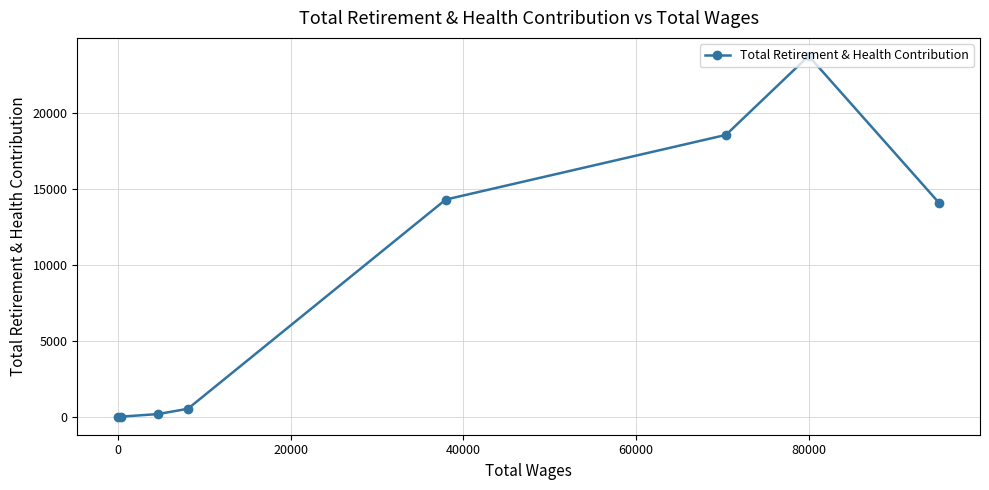

What is the difference between the second highest and second lowest values?

18563